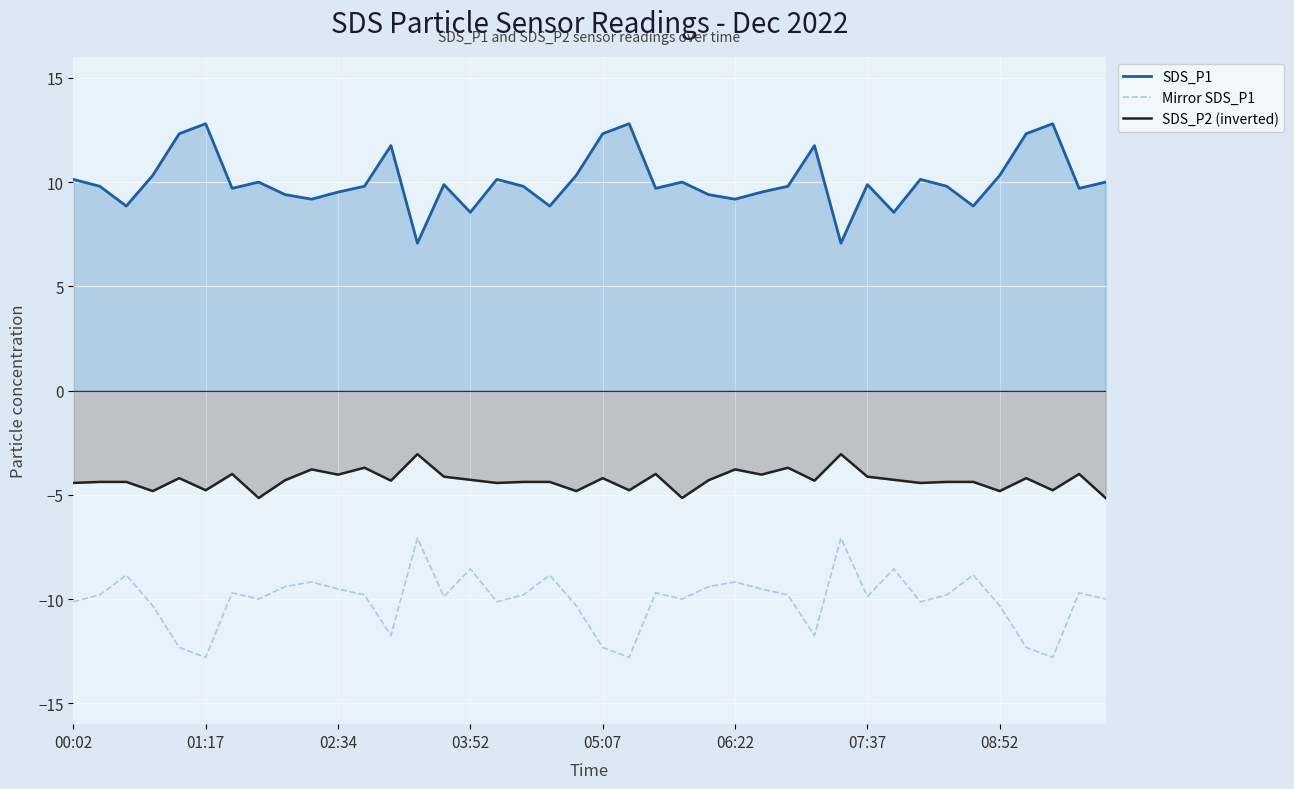

The SDS_P1 series shows 9.9 at 07:37. True or false?

True